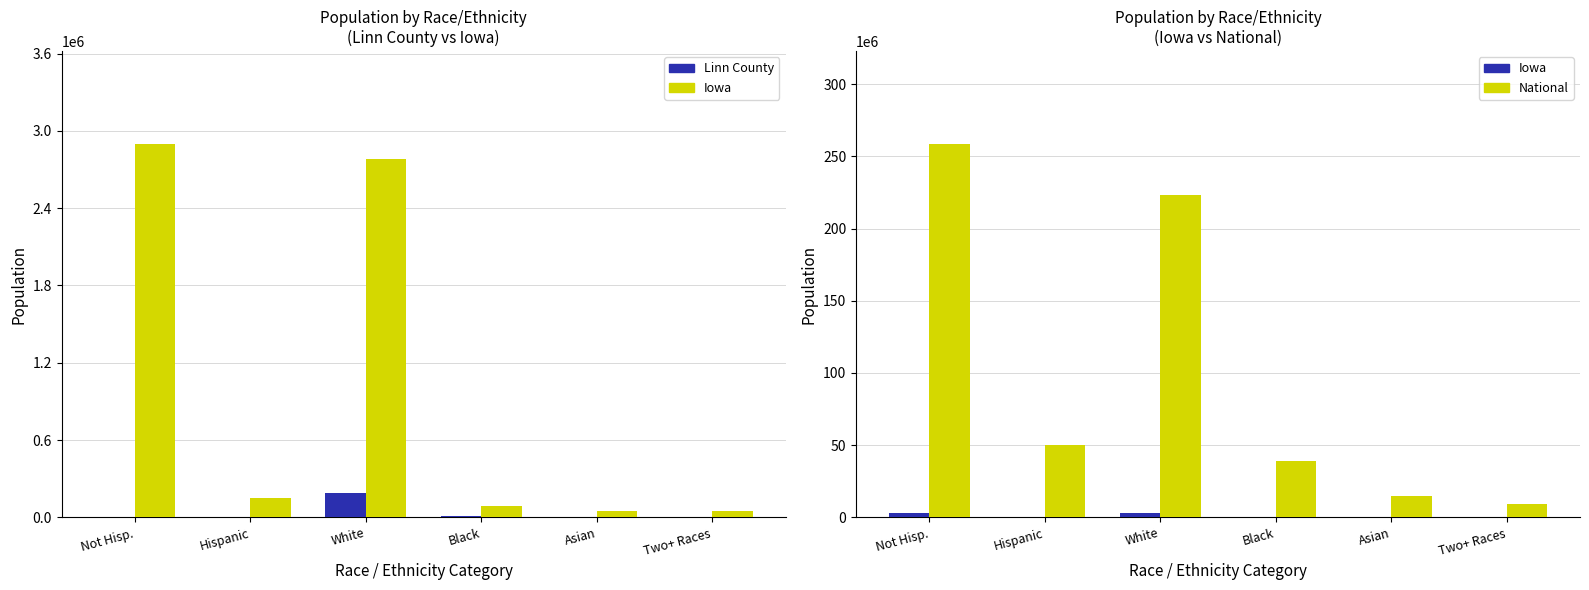

At which category is the sum across all series the highest?

Not Hisp.